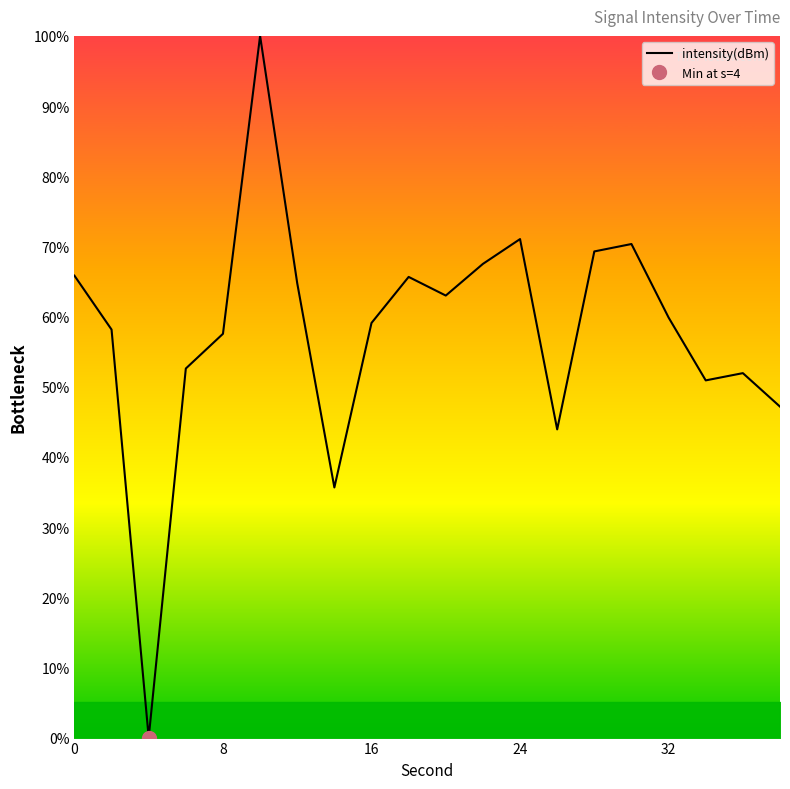

What is the highest value of the intensity(dBm) series?

100.0